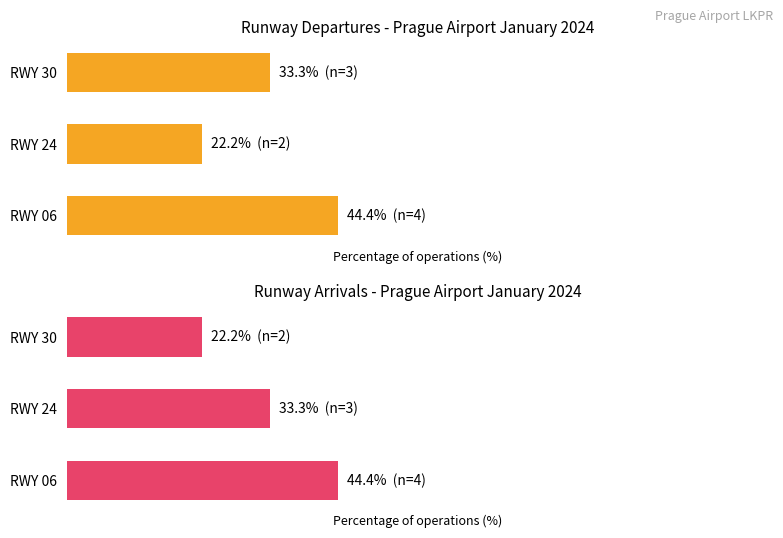

Where is Arrival % nearest to the value 33?

RWY 24